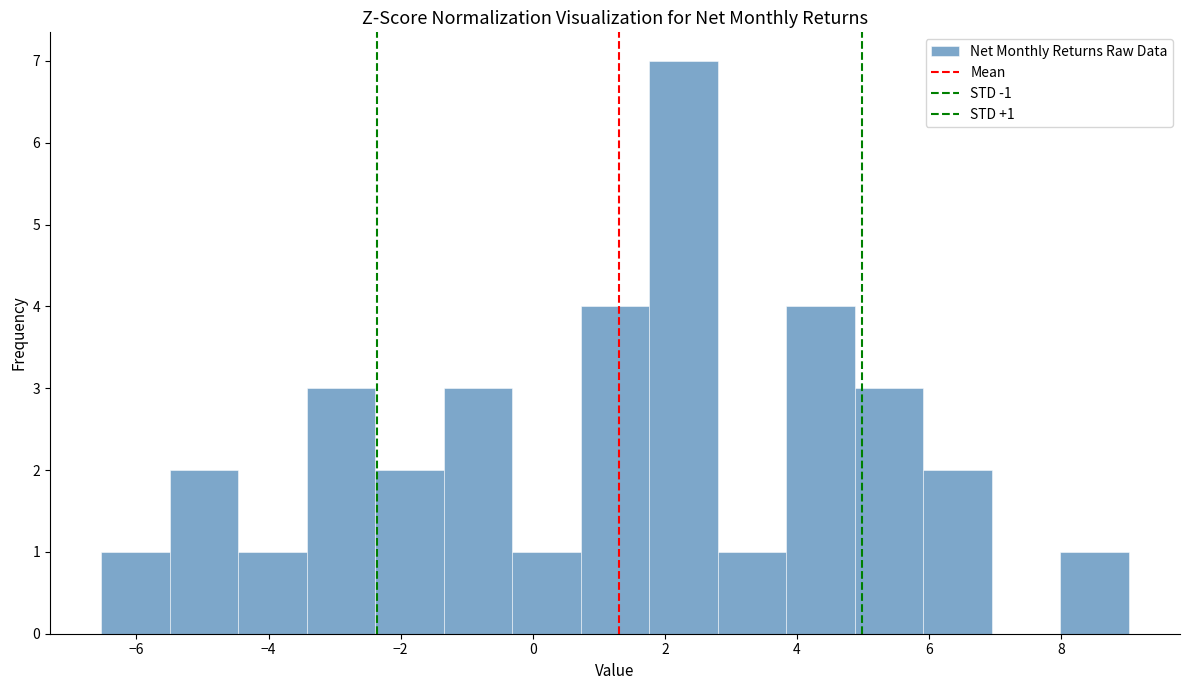

Over which range of the x-axis is the bar tallest?

1.8 to 2.8